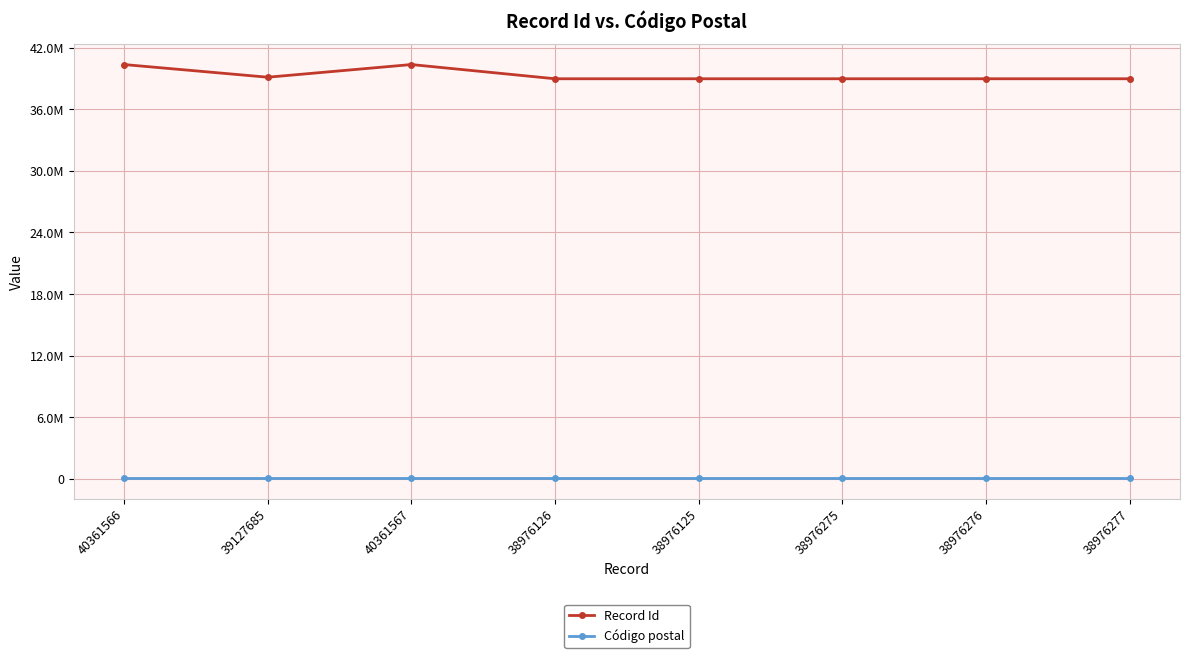

What are all the series names shown in the legend?

Record Id, Código postal